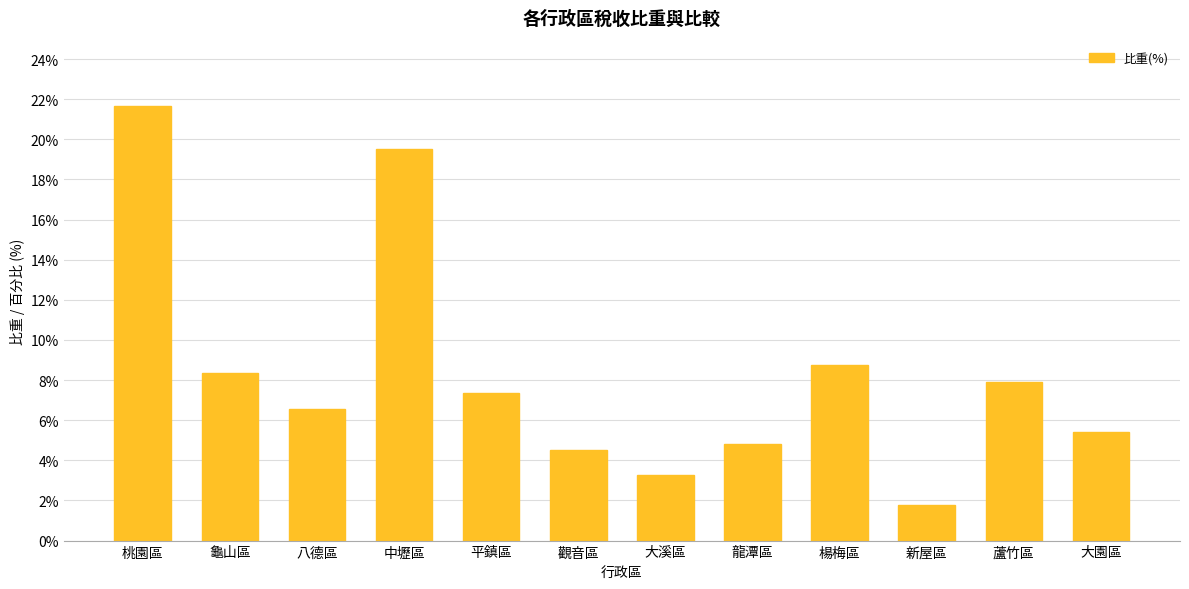

Rank the categories by value from lowest to highest.

新屋區, 大溪區, 觀音區, 龍潭區, 大園區, 八德區, 平鎮區, 蘆竹區, 龜山區, 楊梅區, 中壢區, 桃園區